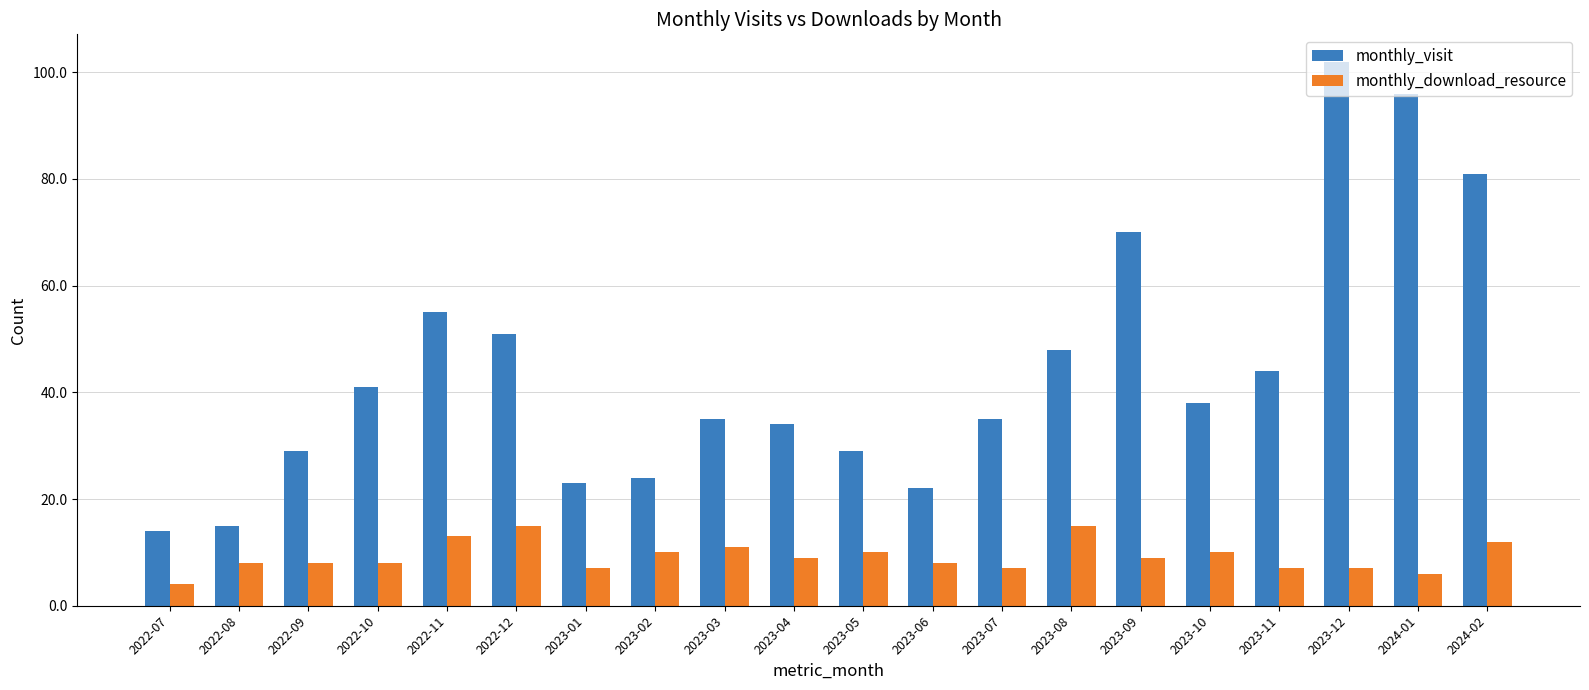

How many series are shown in this chart?

2